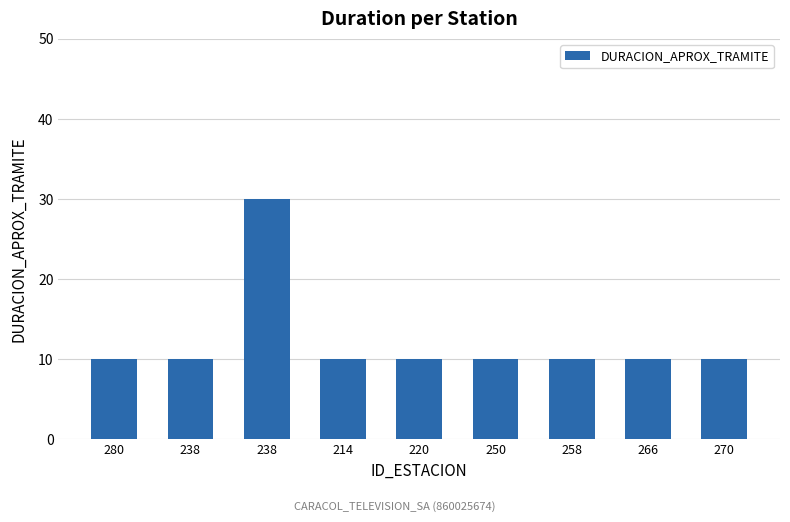

Reading left to right, list all the values displayed in this chart.

280=10	238=10	238=30	214=10	220=10	250=10	258=10	266=10	270=10